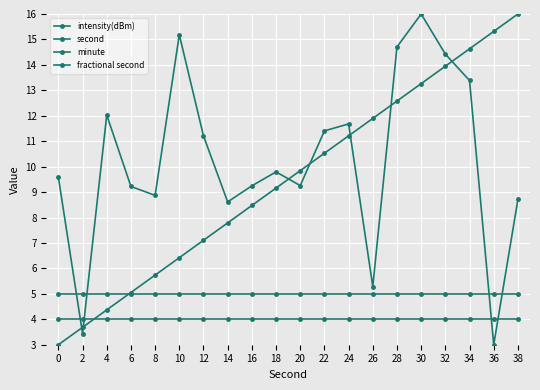

What is the total value across all series at 34?

37.0